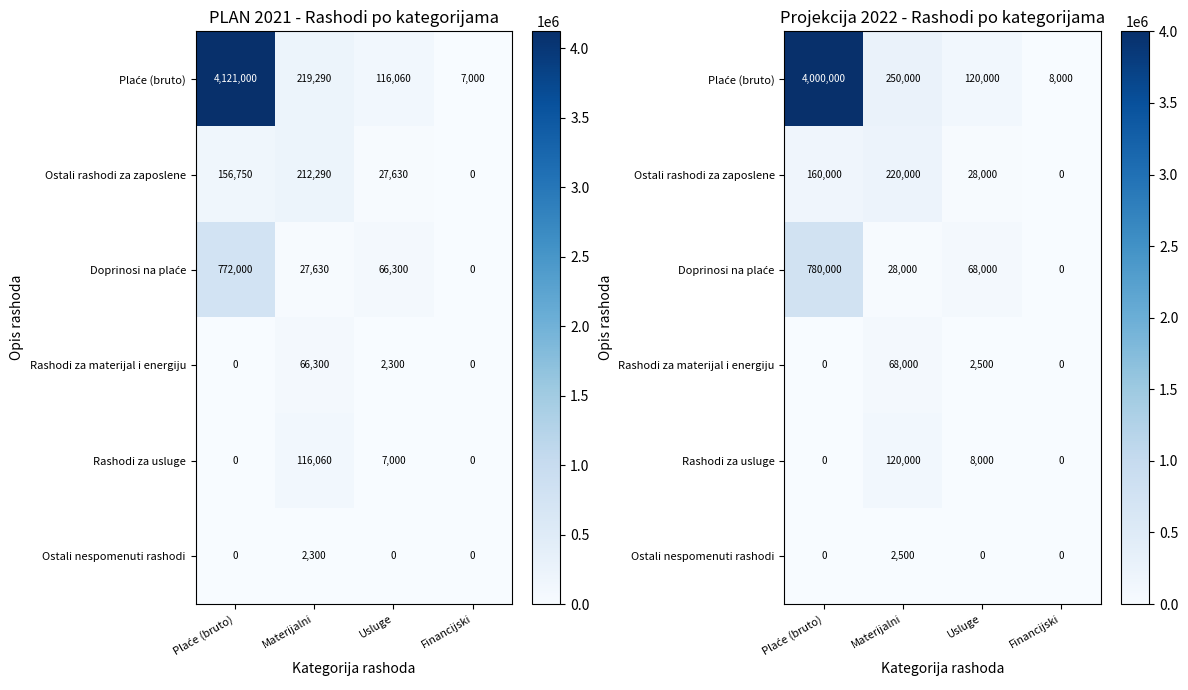

Which label corresponds to the largest value in the chart?

Plaće (bruto)